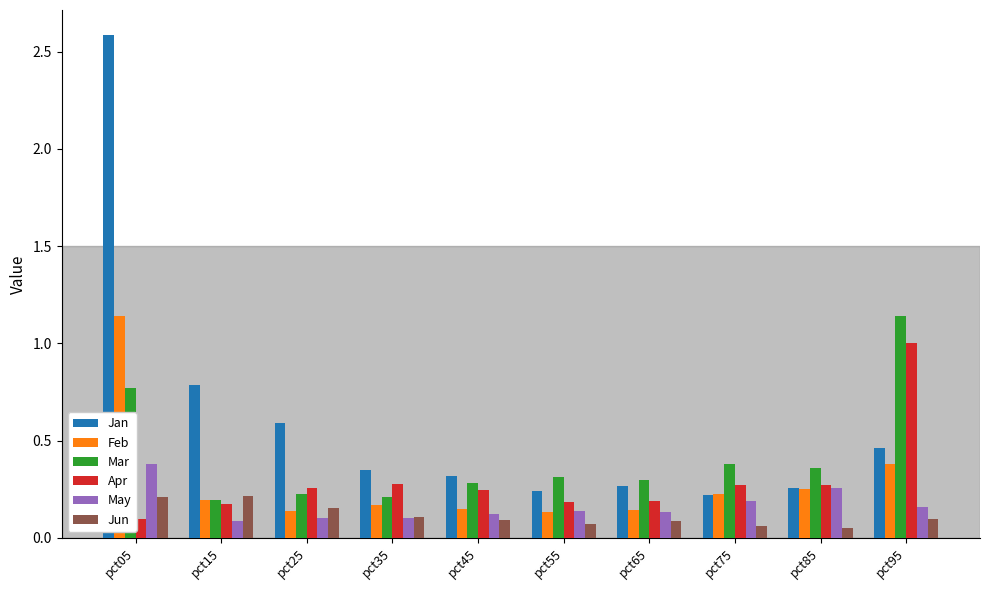

Which series has the widest spread of values?

Jan